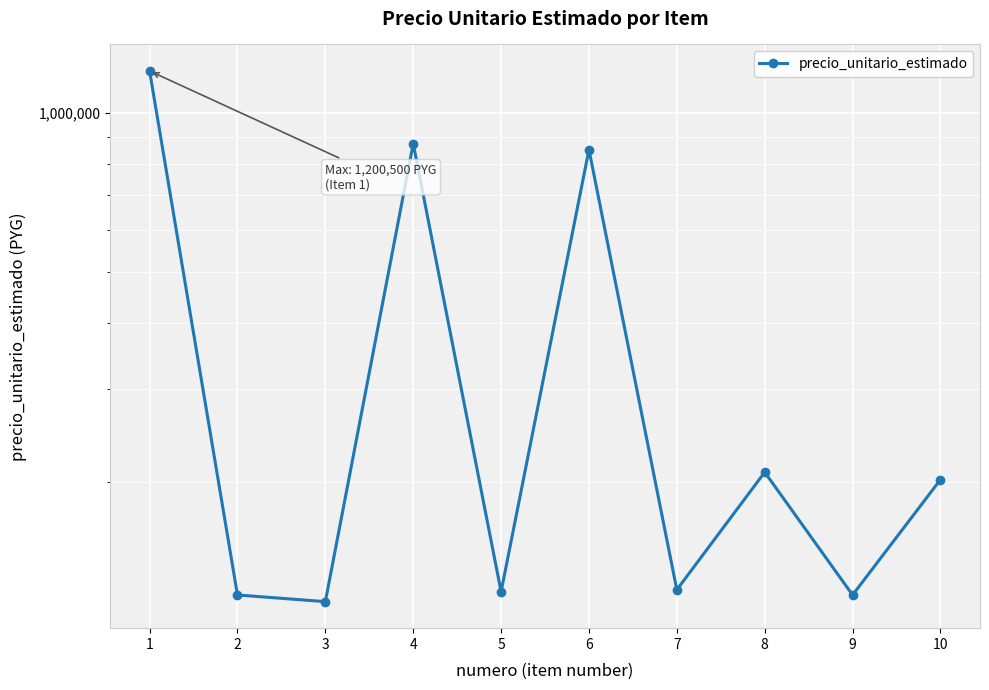

What is the difference between the maximum and second lowest values?

1078000